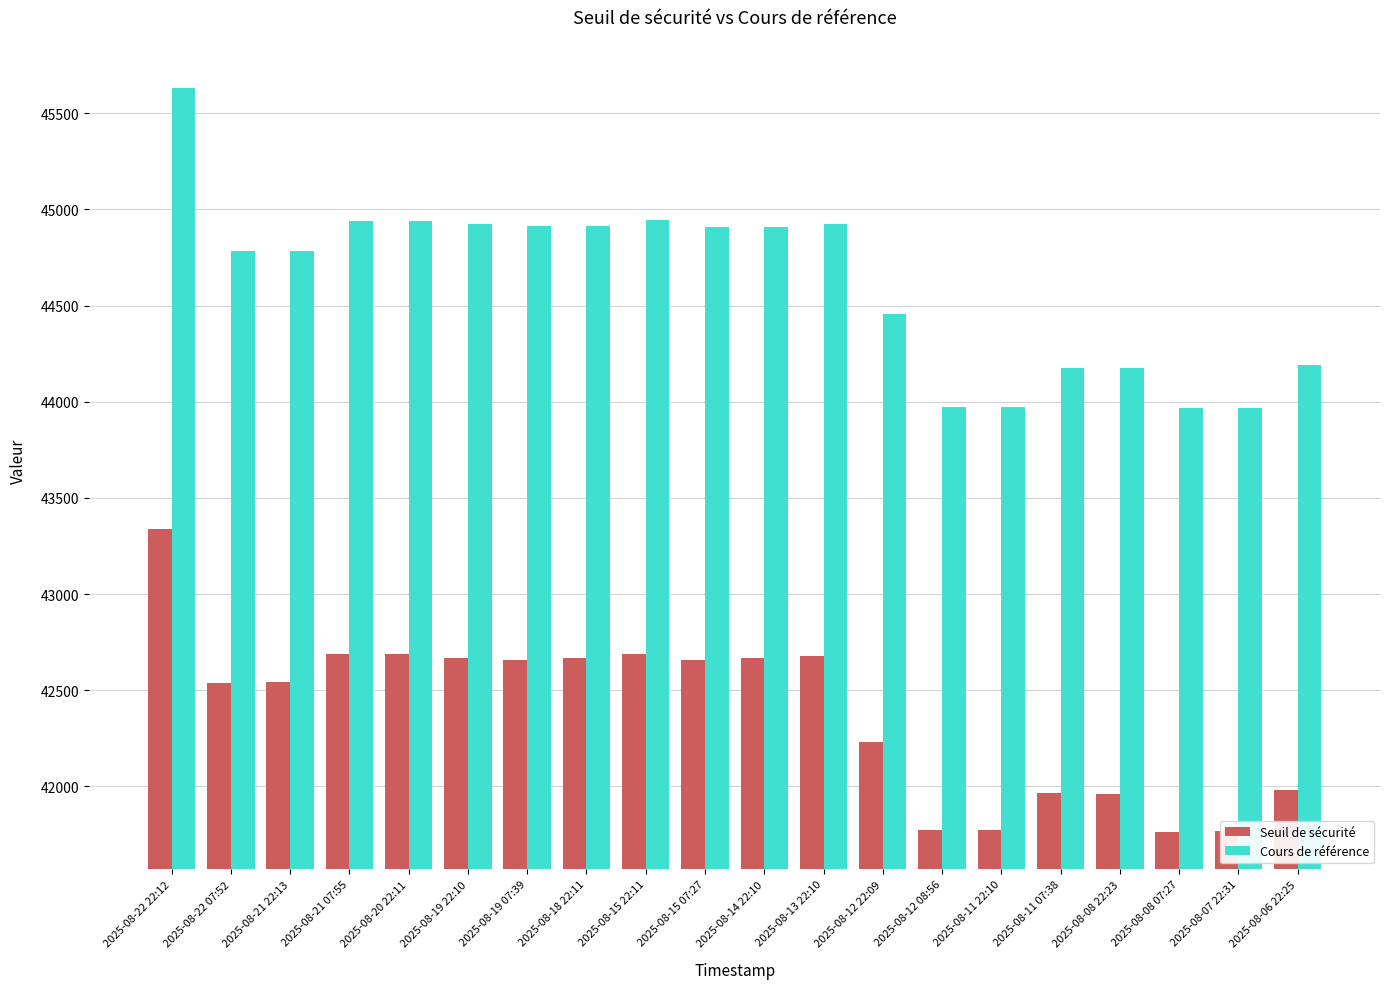

What is the difference between the maximum and minimum values in the Seuil de sécurité series?

1576.9